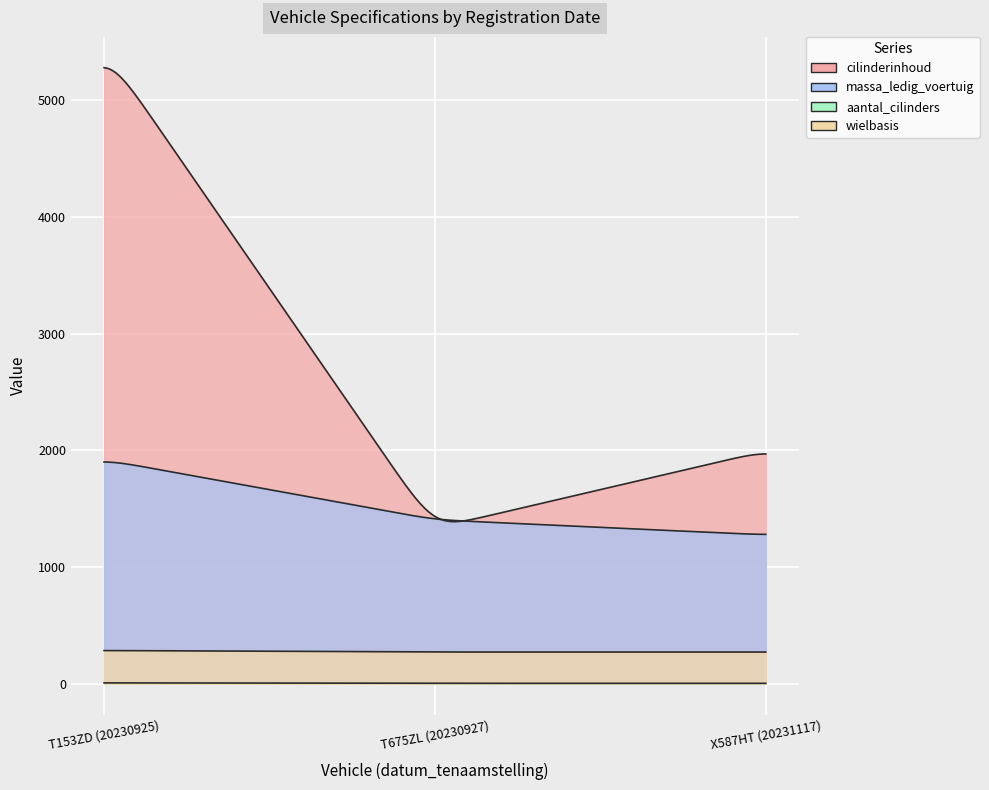

How many categories are shown in the chart?

3